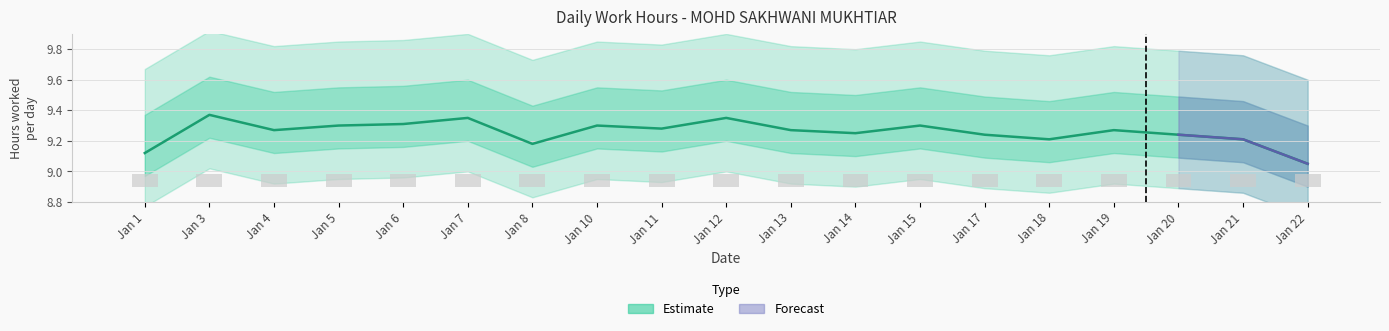

Reading left to right, extract all data points from this chart.

Jan 1=9.1	Jan 3=9.4	Jan 4=9.3	Jan 5=9.3	Jan 6=9.3	Jan 7=9.3	Jan 8=9.2	Jan 10=9.3	Jan 11=9.3	Jan 12=9.3	Jan 13=9.3	Jan 14=9.2	Jan 15=9.3	Jan 17=9.2	Jan 18=9.2	Jan 19=9.3	Jan 20=9.2	Jan 21=9.2	Jan 22=9.1